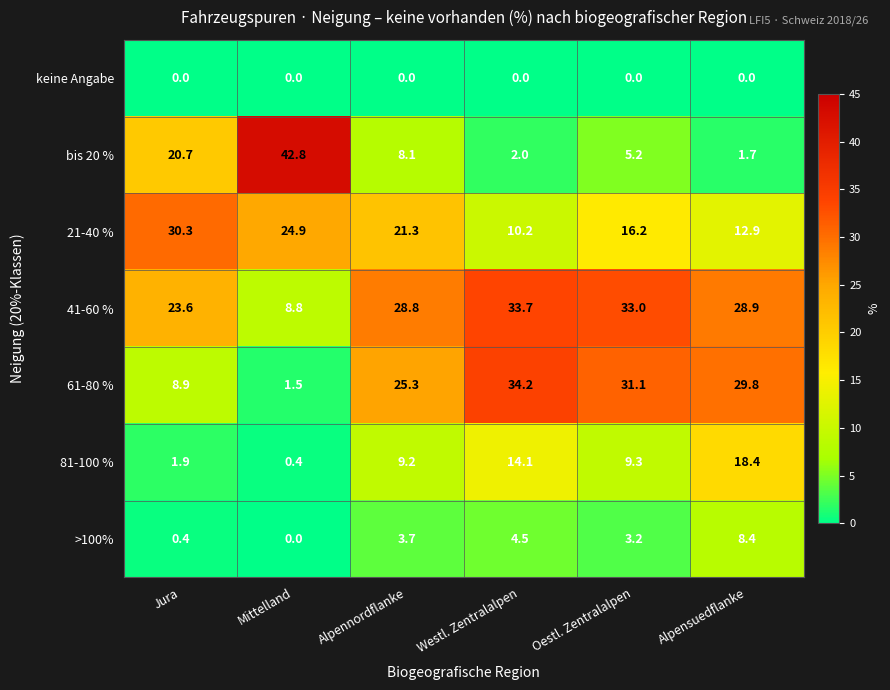

Is it true that bis 20 % equals 0.6 at Westl. Zentralalpen?

False